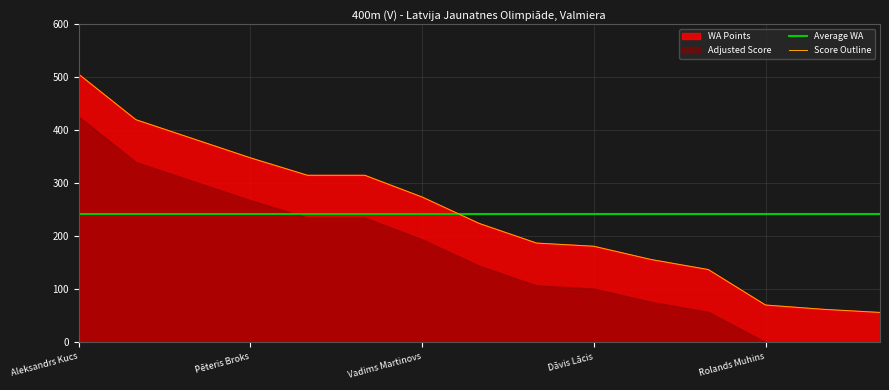

What position from the right is Salvis Krusietis?

14